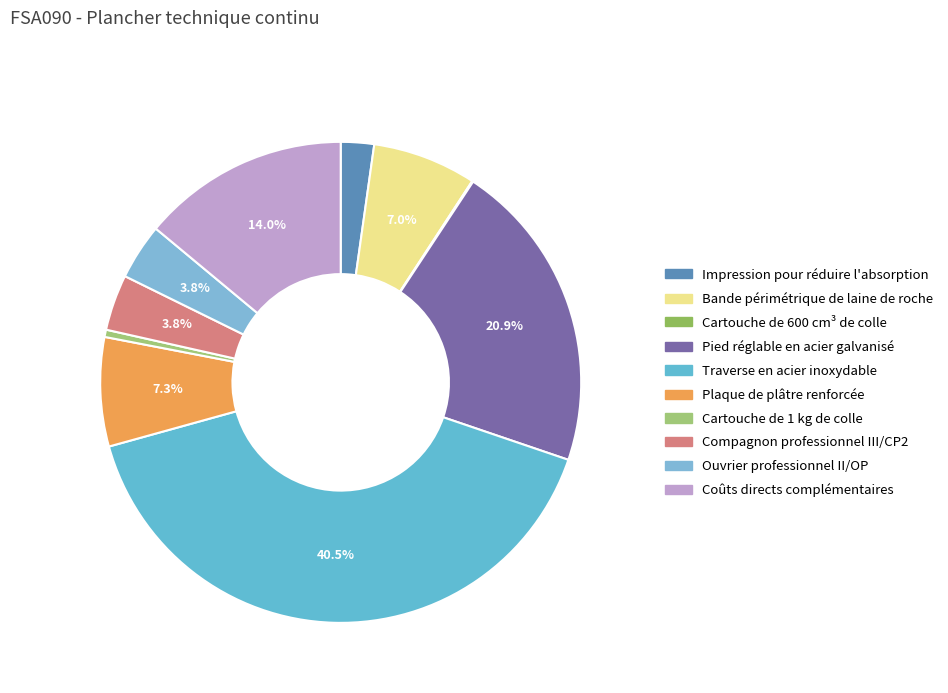

True or false: Bande périmétrique de laine de roche accounts for 7% of the total.

True